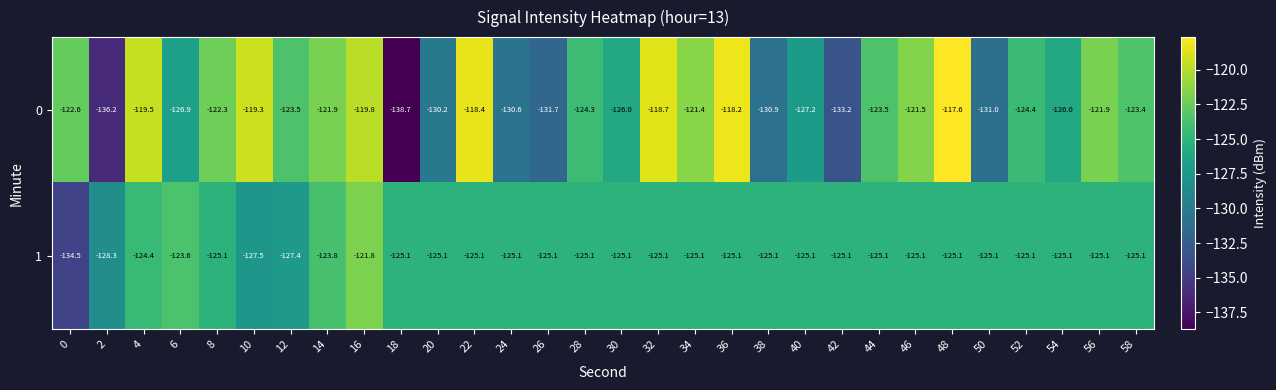

List the series in order of their peak value, highest first.

0, 1